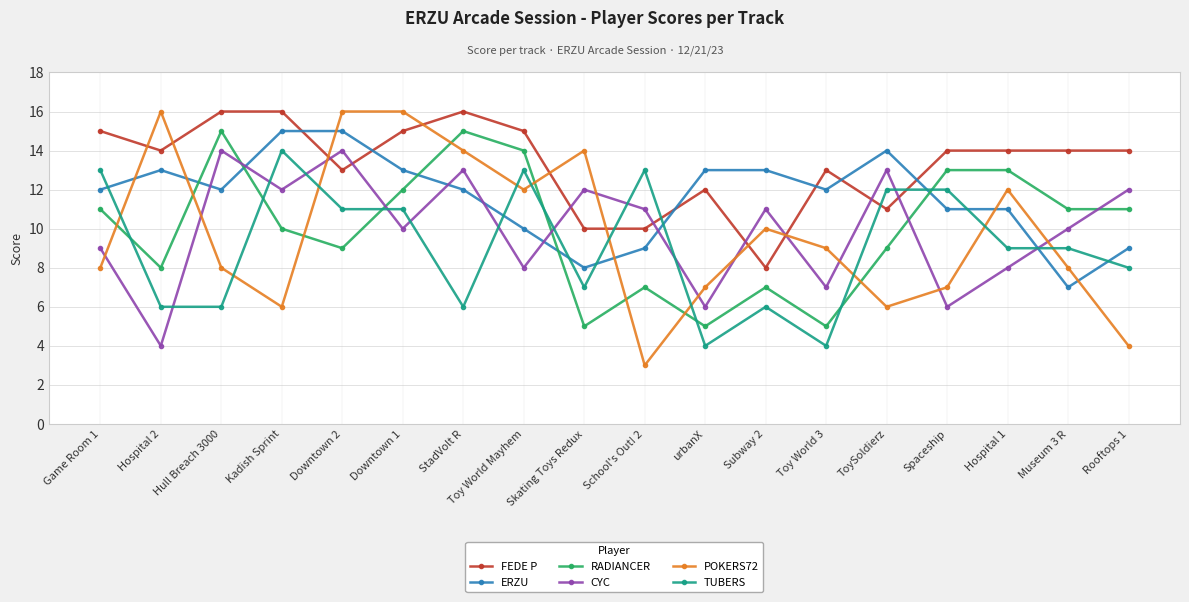

What are all the series names shown in the legend?

FEDE P, ERZU, RADIANCER, CYC, POKERS72, TUBERS